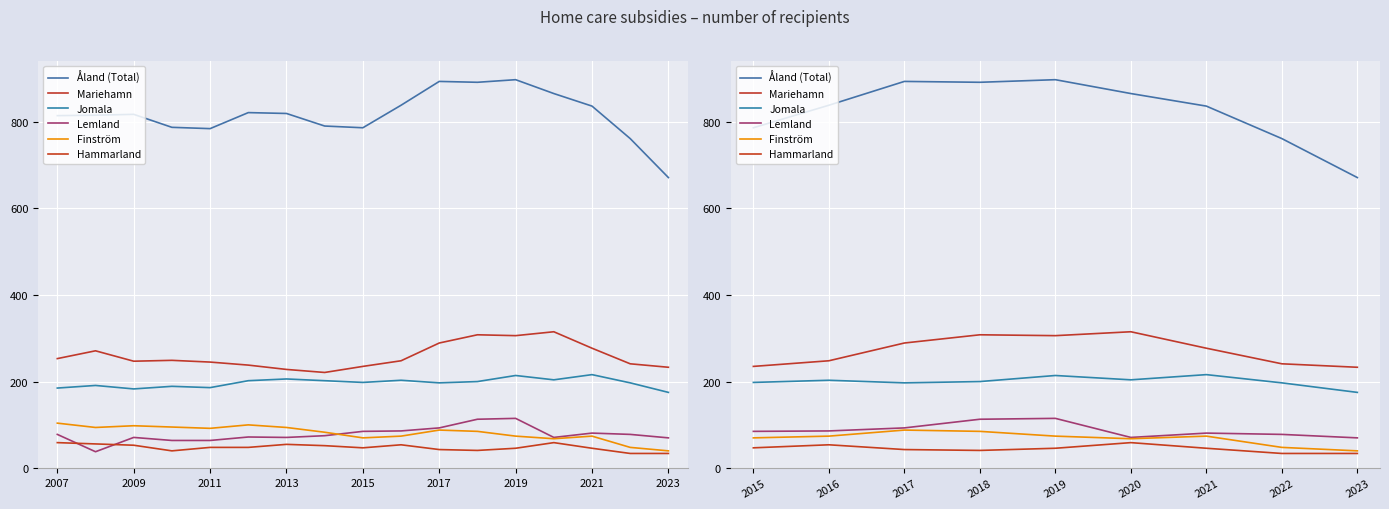

How many distinct data groups are displayed?

6